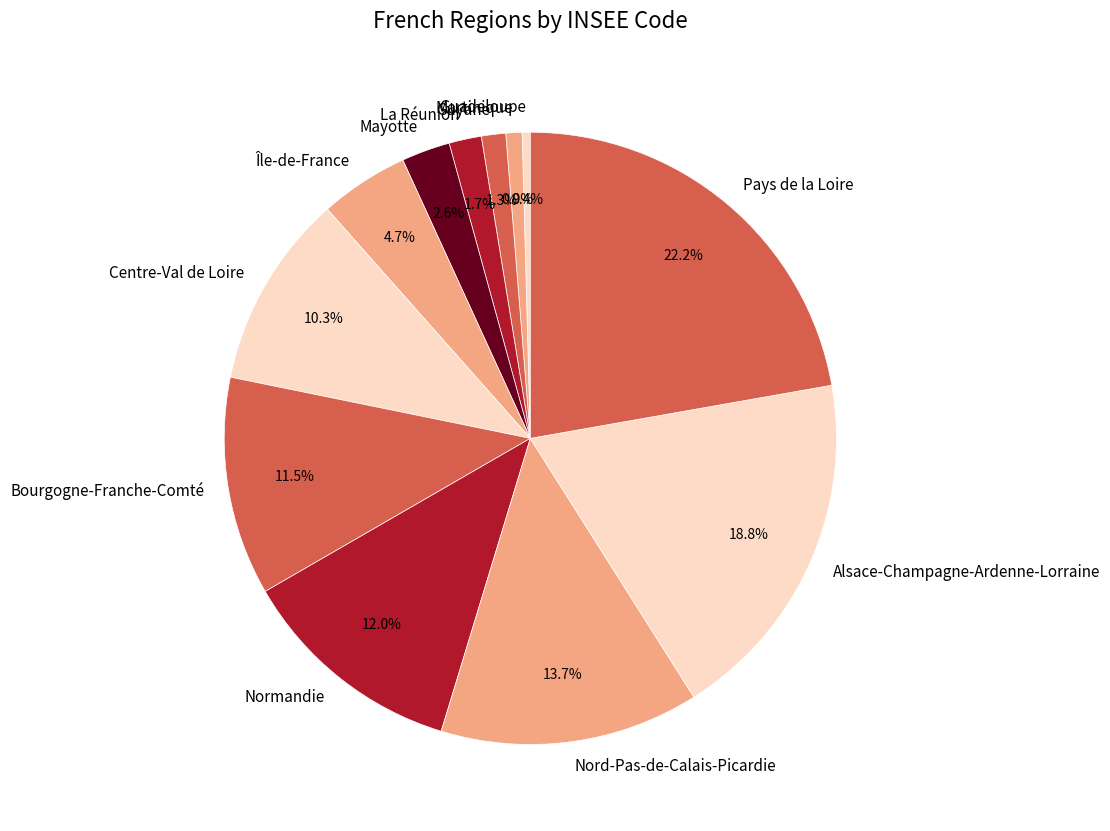

Which slice is the largest?

Pays de la Loire